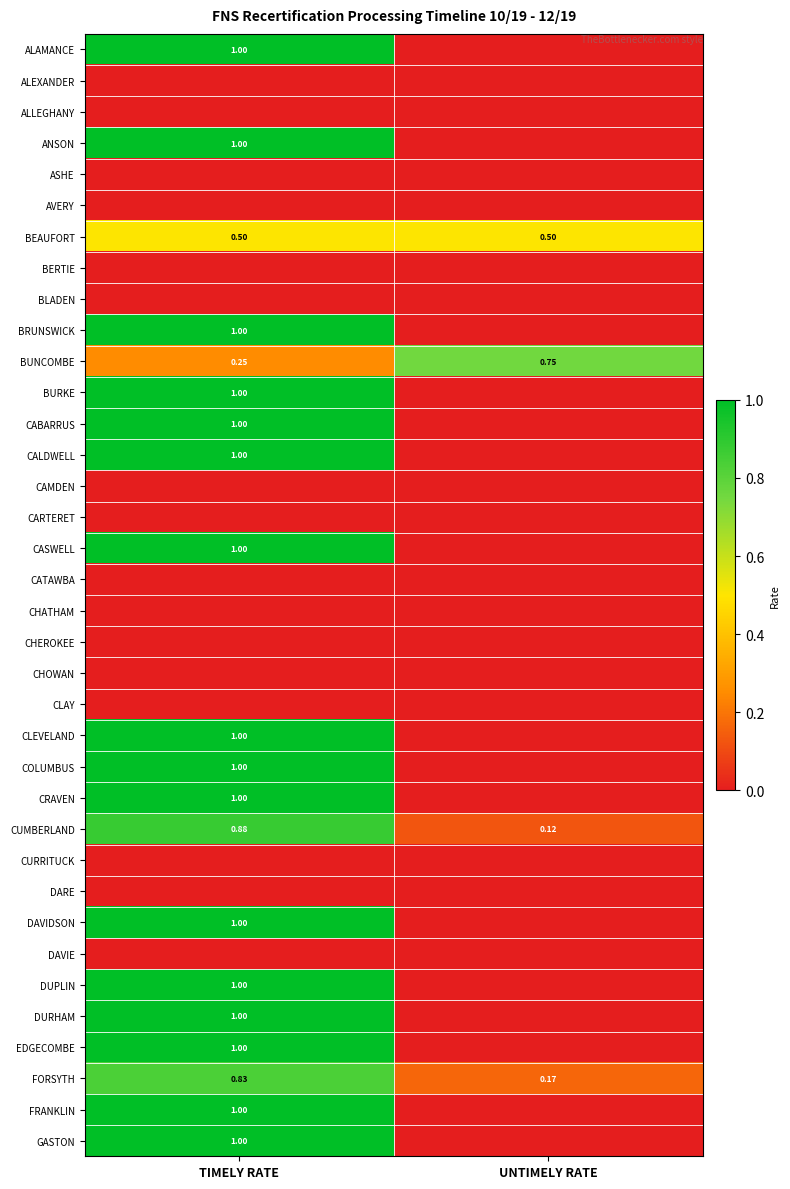

At how many categories does at least one series exceed 0?

2